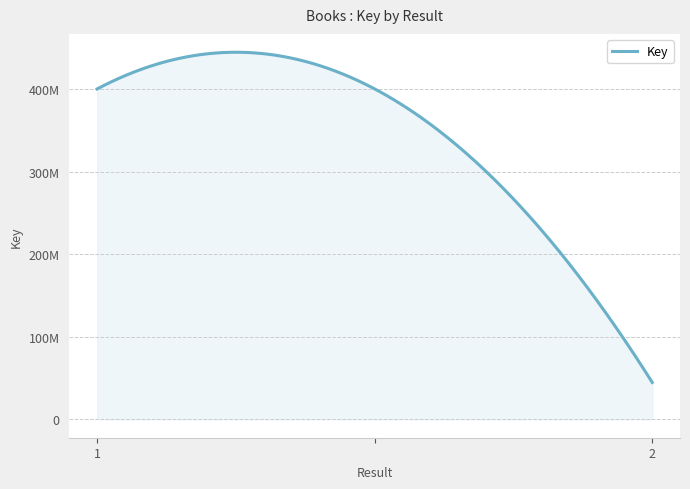

Reading right to left, list all the values displayed in this chart.

44692834	400064348	400064348